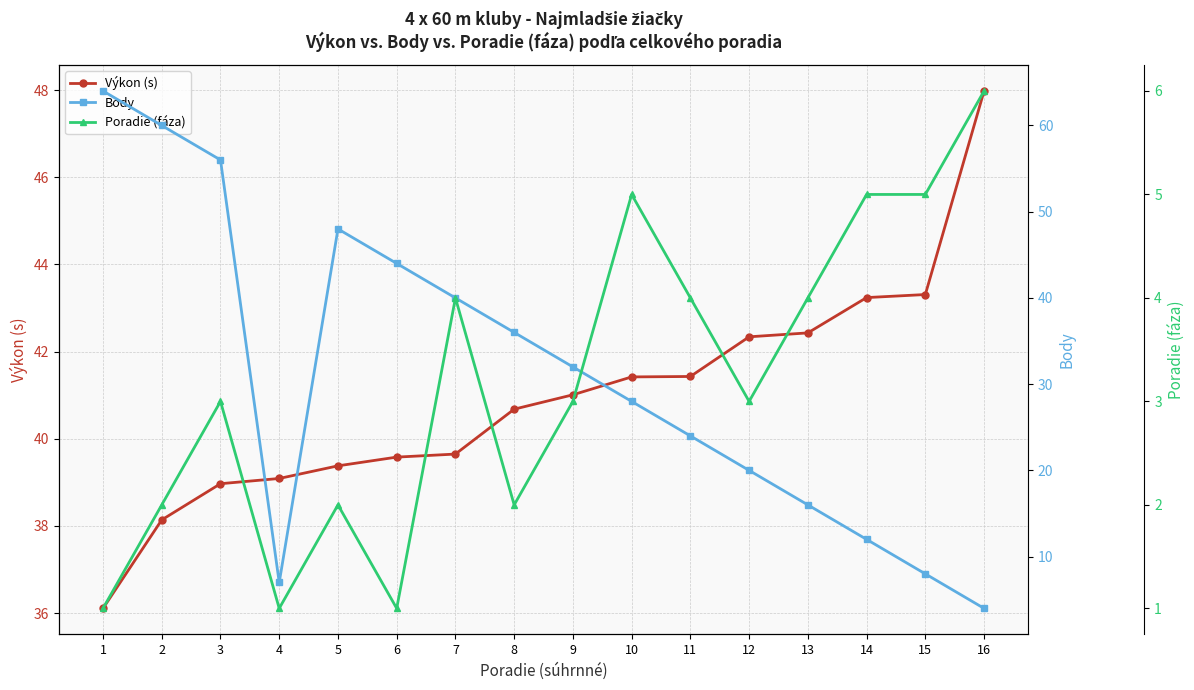

Reading left to right, extract all data points from this chart.

Výkon (s): 1=36.1	2=38.1	3=39.0	4=39.1	5=39.4	6=39.6	7=39.6	8=40.7	9=41.0	10=41.4	11=41.4	12=42.3	13=42.4	14=43.2	15=43.3	16=48.0
Body: 1=64.0	2=60.0	3=56.0	4=7.0	5=48.0	6=44.0	7=40.0	8=36.0	9=32.0	10=28.0	11=24.0	12=20.0	13=16.0	14=12.0	15=8.0	16=4.0
Poradie (fáza): 1=1.0	2=2.0	3=3.0	4=1.0	5=2.0	6=1.0	7=4.0	8=2.0	9=3.0	10=5.0	11=4.0	12=3.0	13=4.0	14=5.0	15=5.0	16=6.0